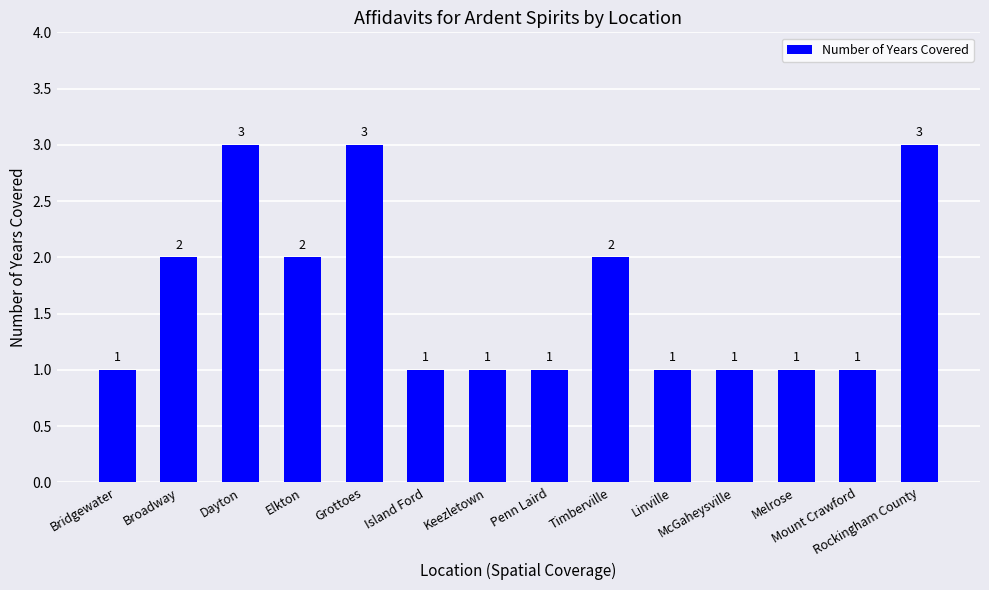

What is the label of the 2nd bar from the right?

Mount Crawford